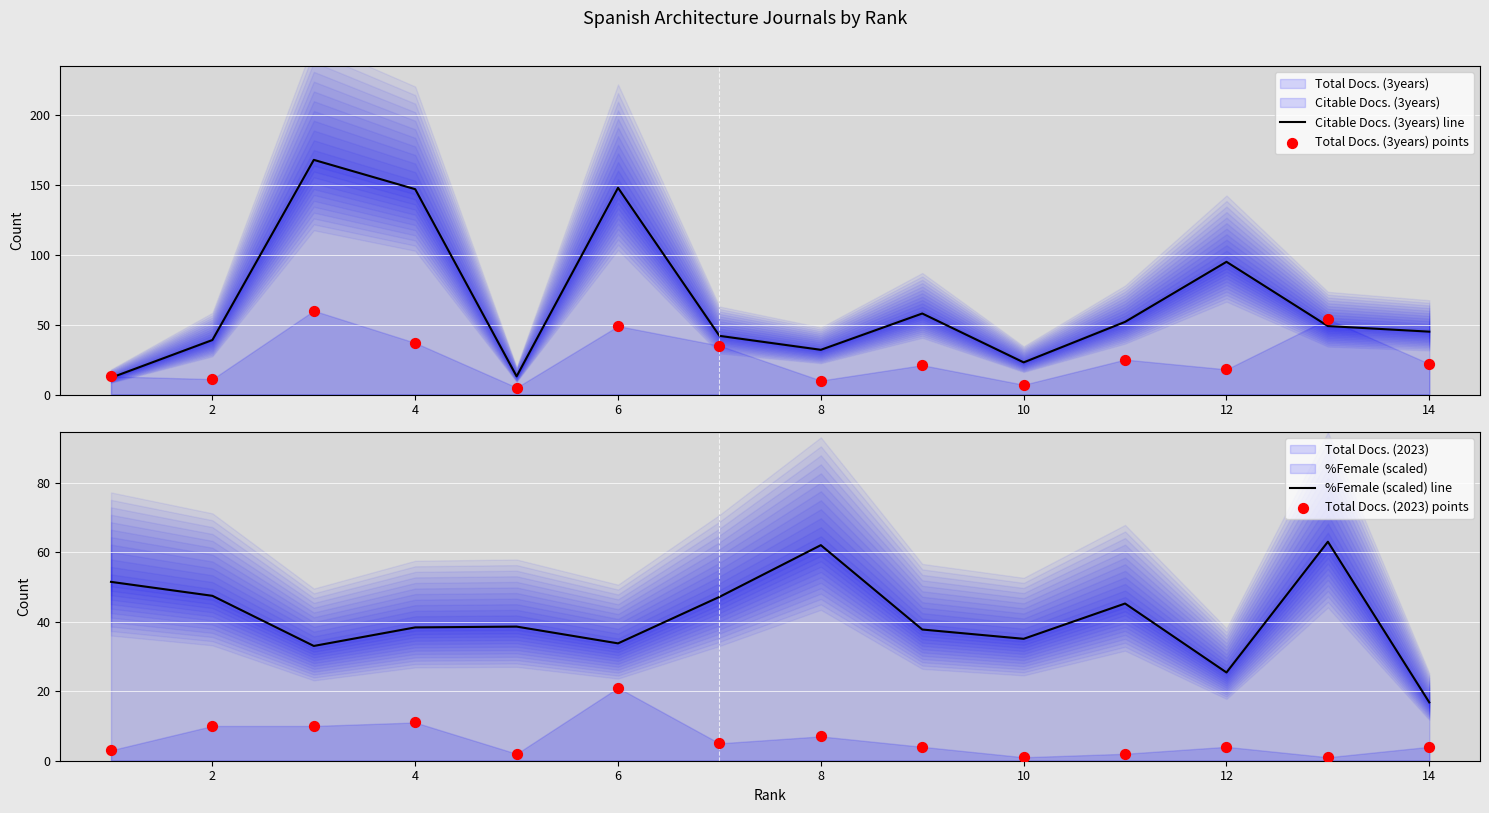

At how many categories does at least one series exceed 149?

1